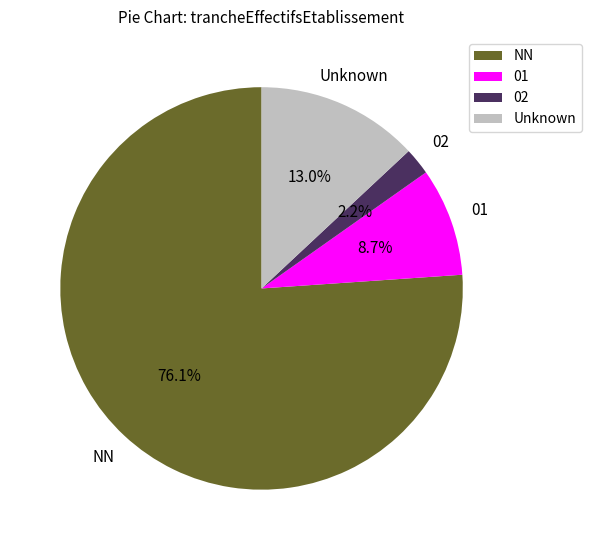

How many slices are in this pie chart?

4